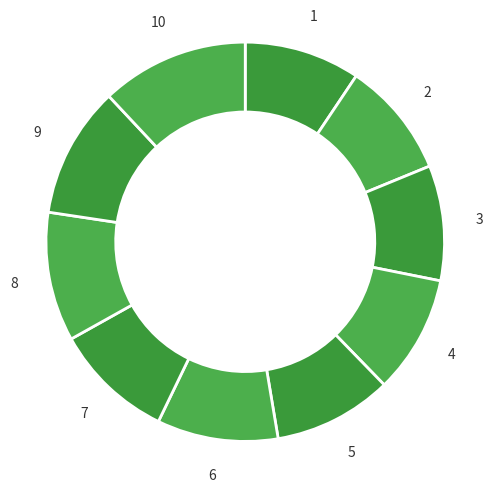

Count the number of slices in the pie.

10